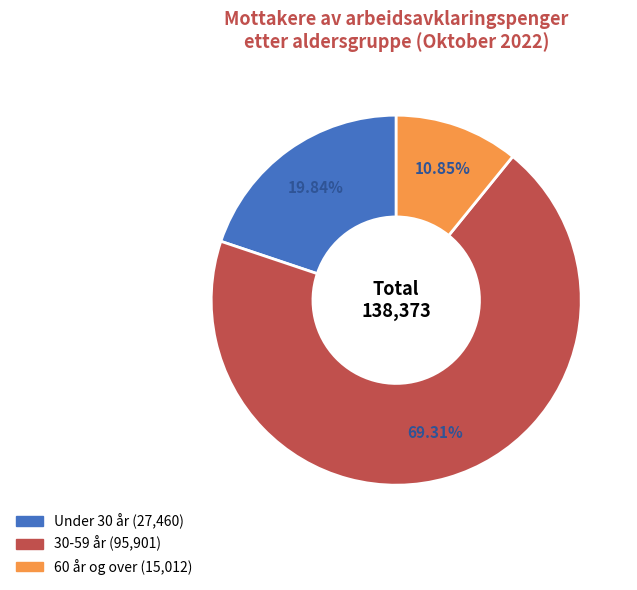

To the nearest percent, what is the combined percentage of 60 år og over and Under 30 år?

31%